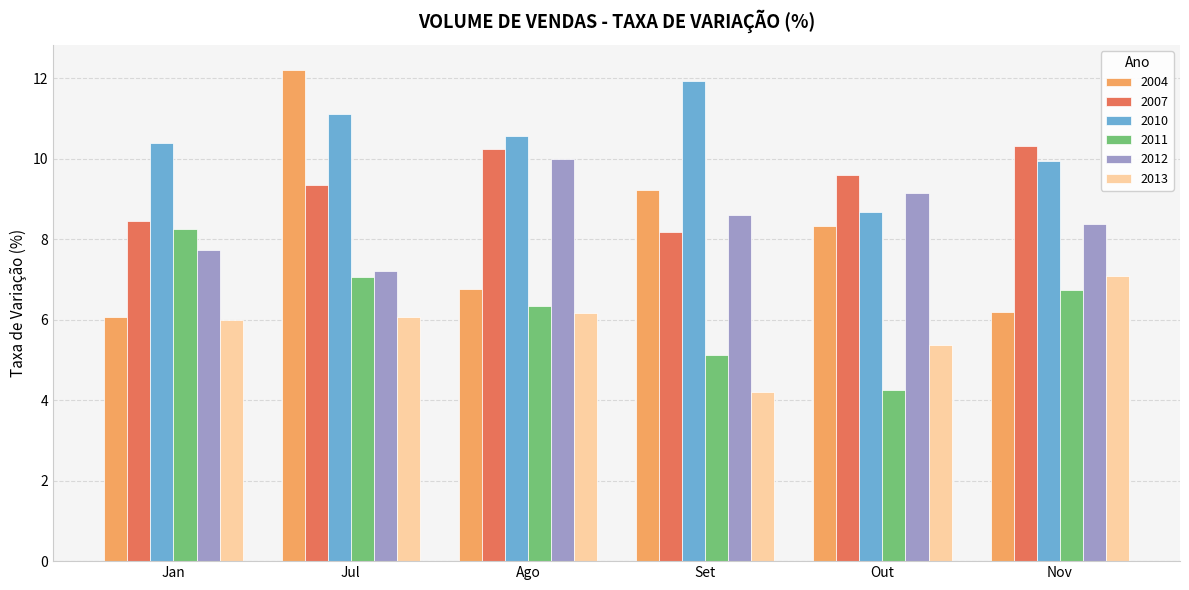

What is the value of the 2010 bar at the 5th from the left?

8.7